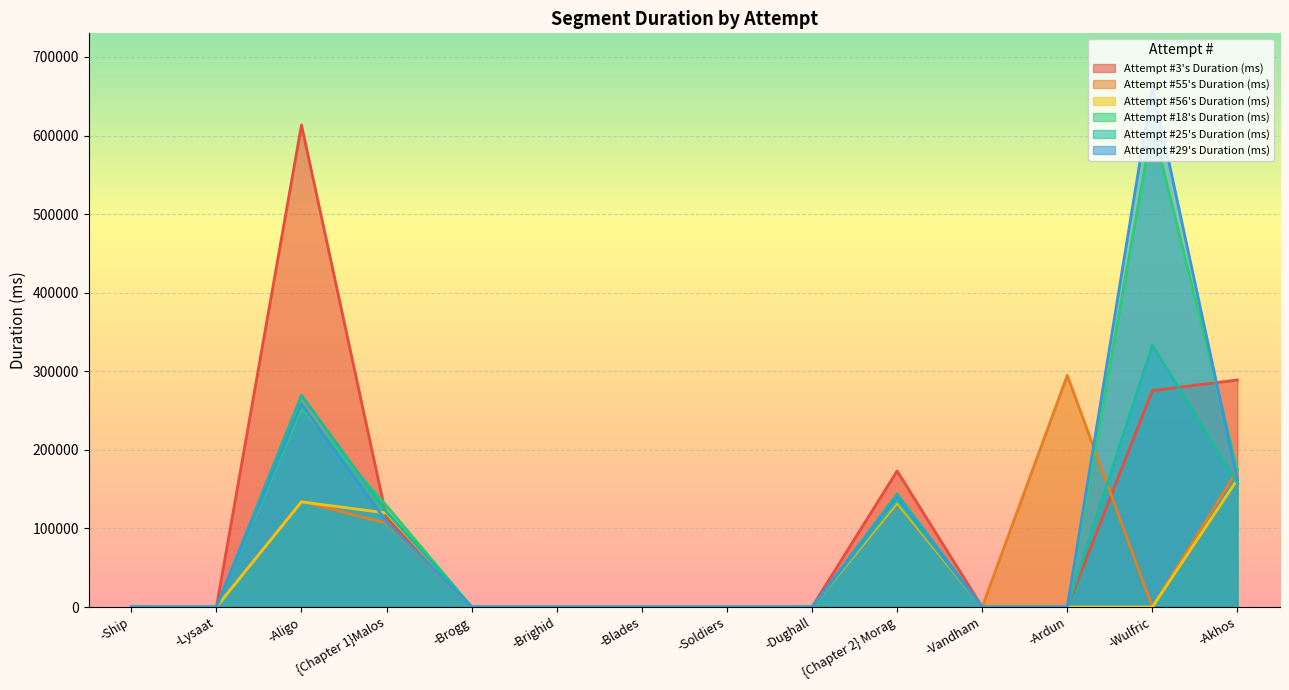

List the labels in order of Attempt #25's Duration (ms) value, largest first.

-Wulfric, -Aligo, -Akhos, {Chapter 2} Morag, {Chapter 1}Malos, -Ship, -Lysaat, -Brogg, -Brighid, -Blades, -Soldiers, -Dughall, -Vandham, -Ardun